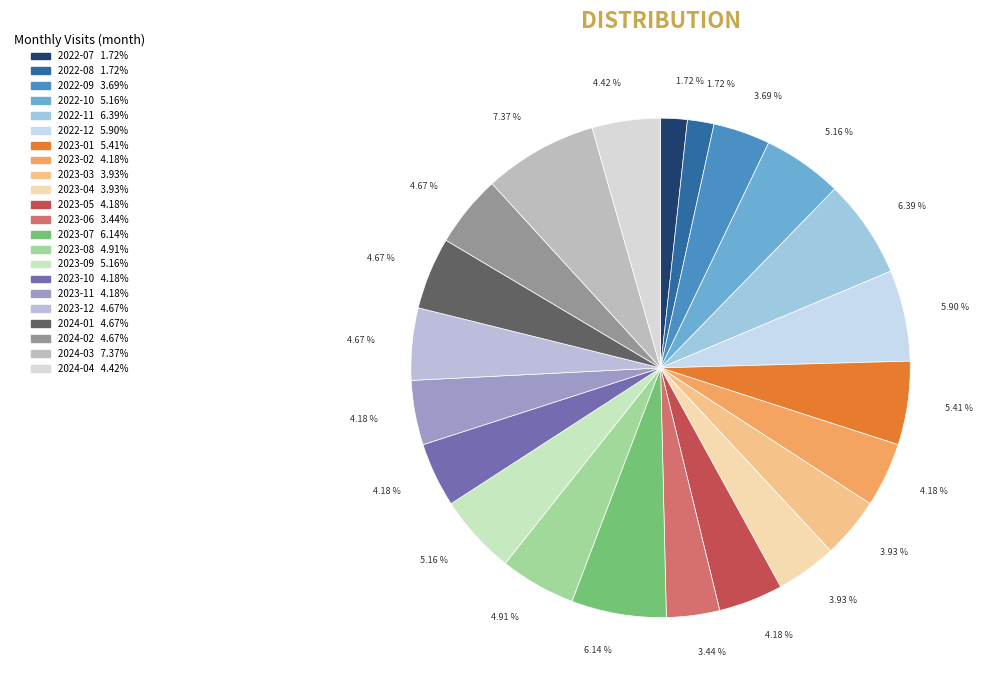

Which slice is the largest?

2024-03